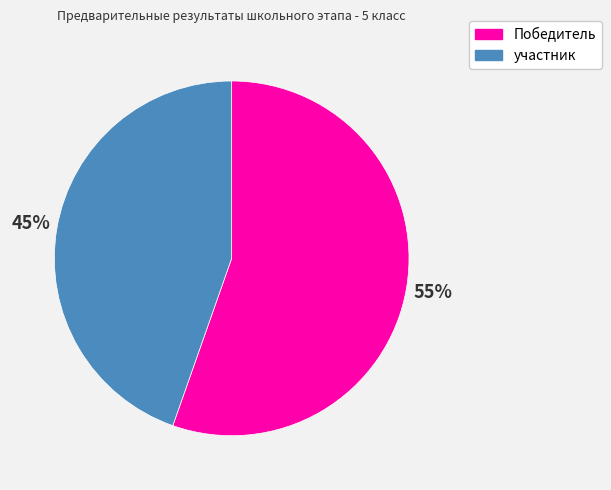

Combined, do участник and Победитель account for over 50%?

Yes